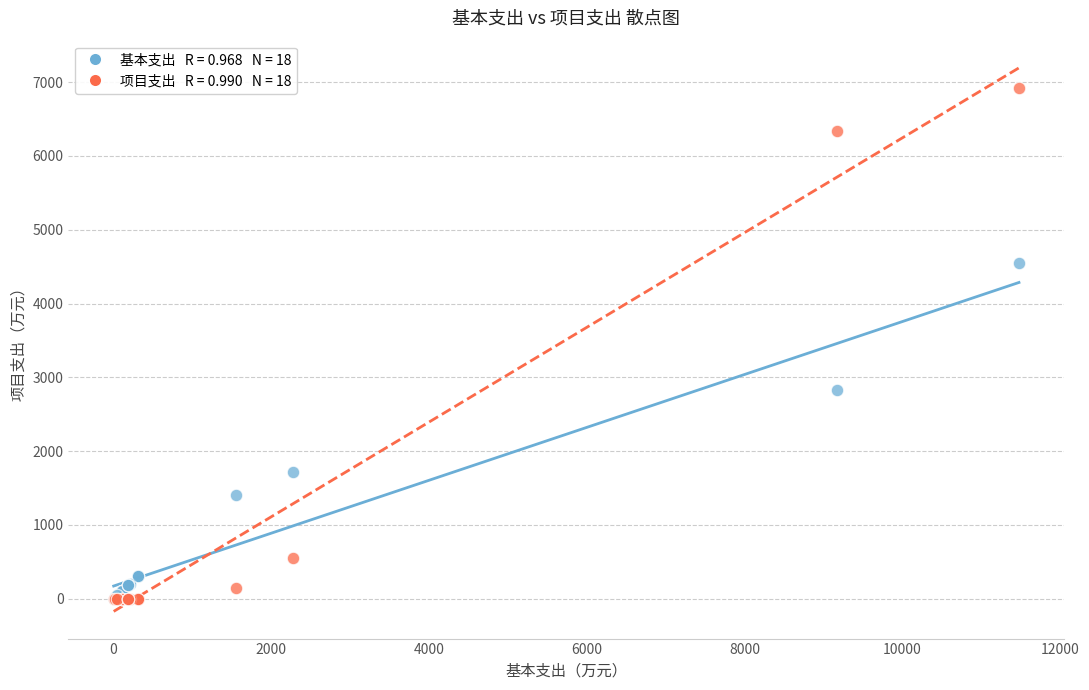

Across all series, what Y value is closest to 3463?

2835.2